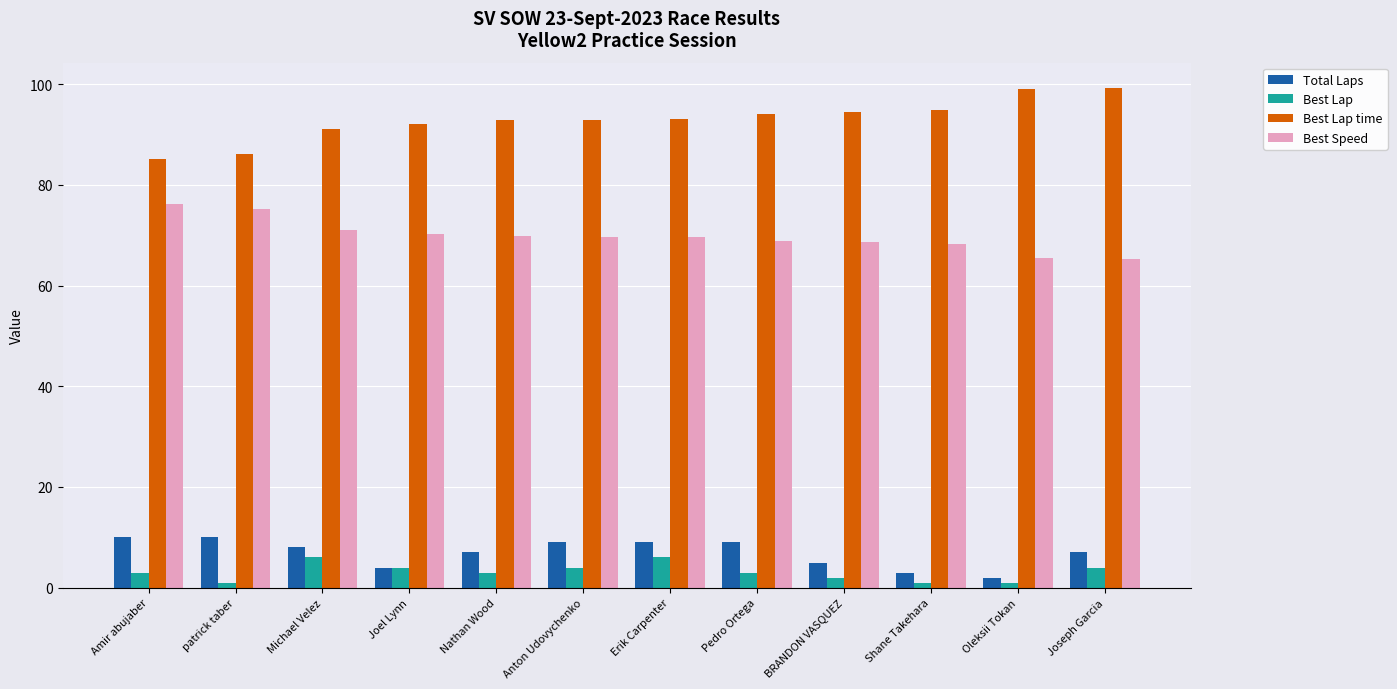

What is the greatest value displayed?

99.3